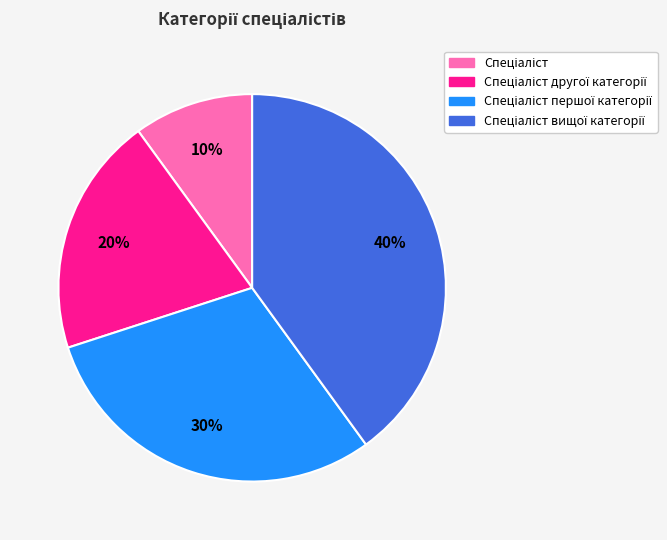

To the nearest percent, what is the average slice percentage?

25%